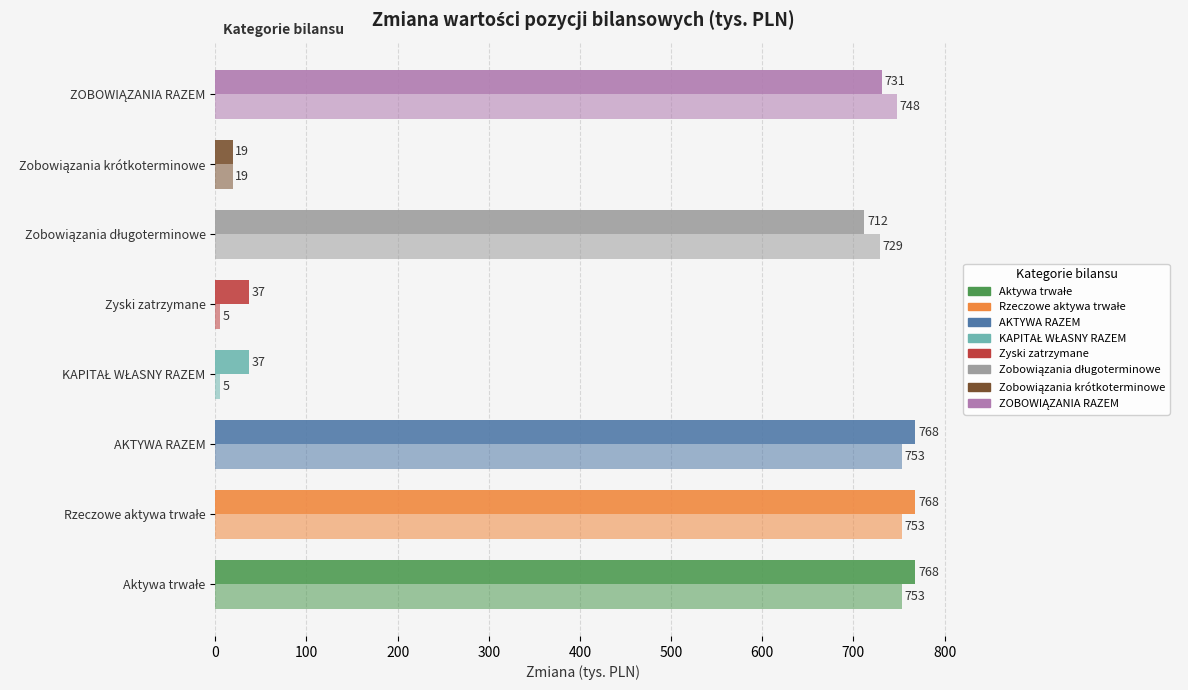

What is the value of the Zmiana 30.09.2019 bar at the 7th from the left?

19